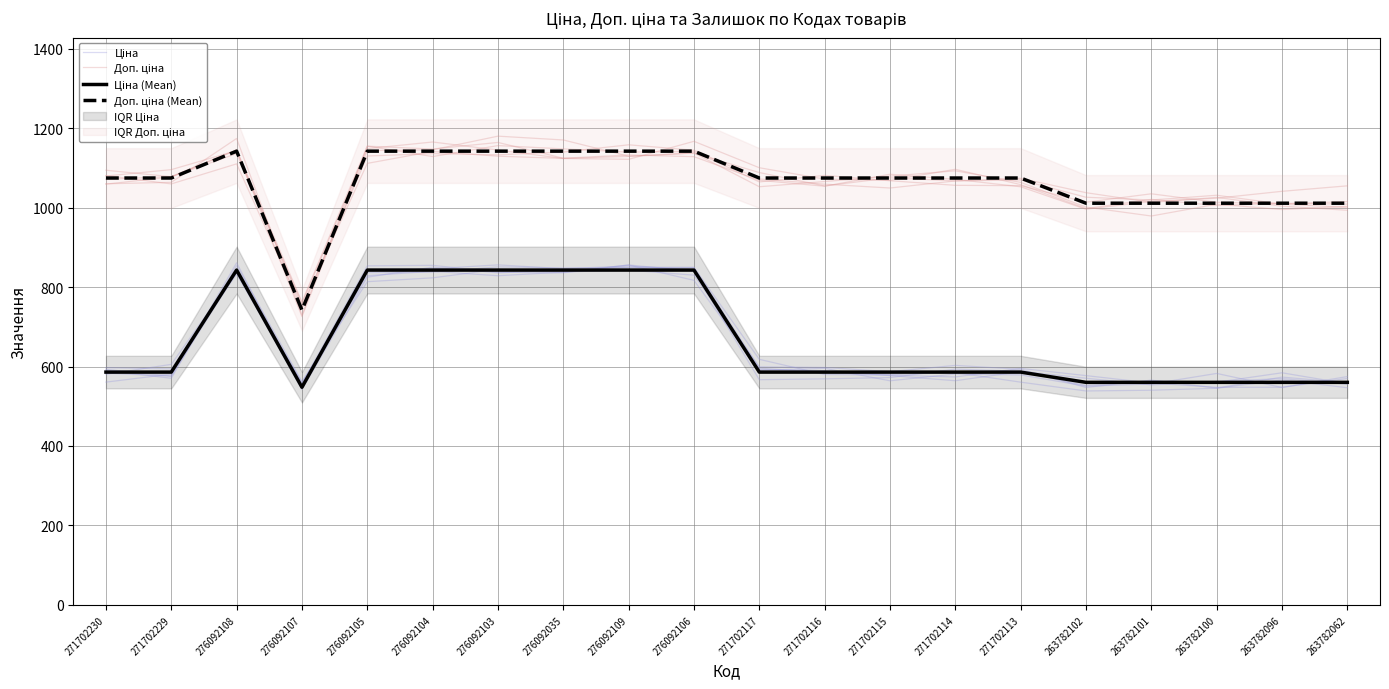

How many interior local peaks does the Ціна (Mean) series have?

1